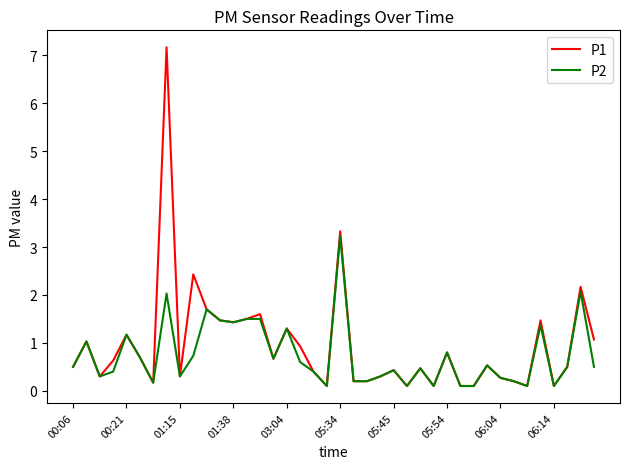

At how many categories does at least one series exceed 3?

2